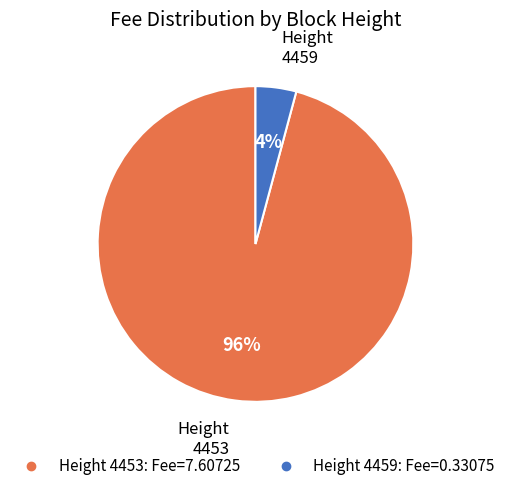

Count the number of slices in the pie.

2